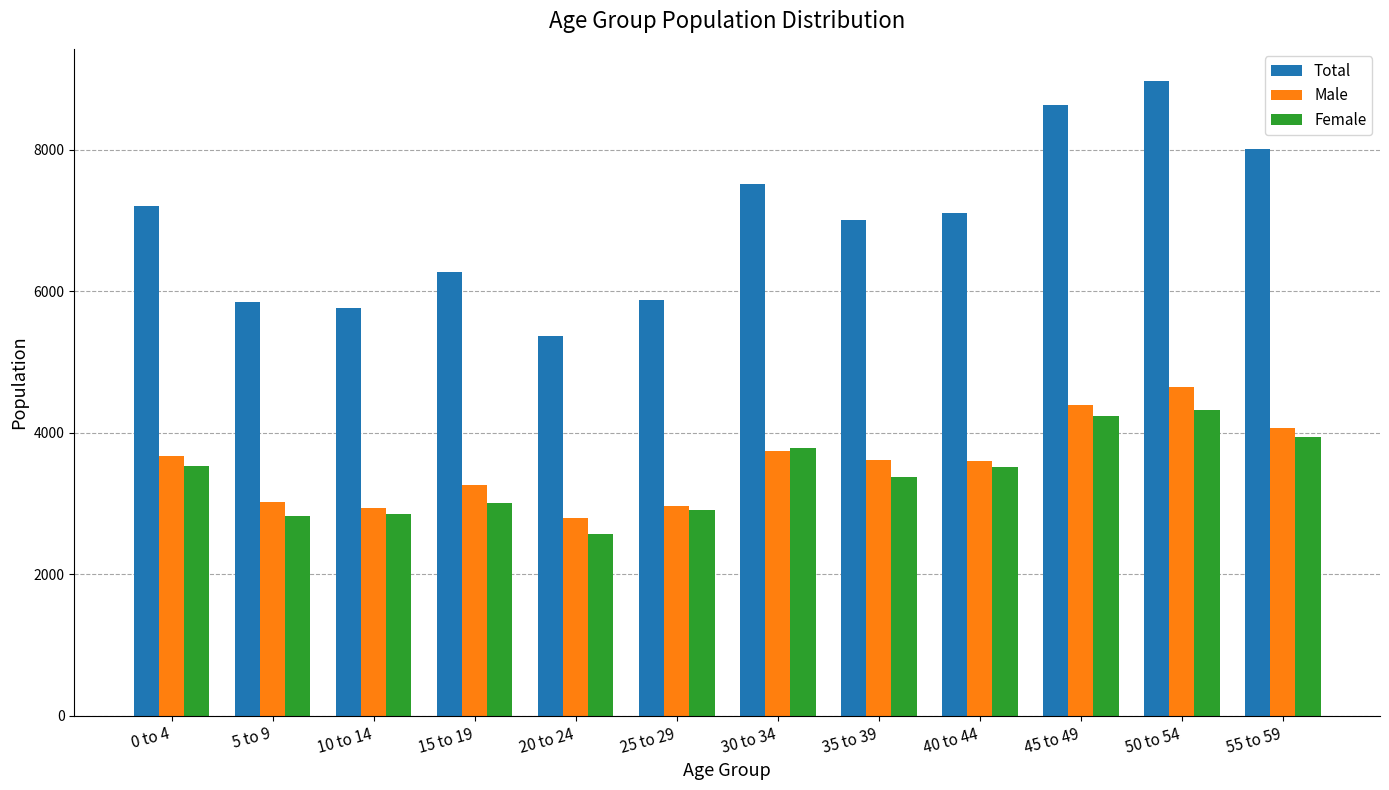

What is the total value across all series at 45 to 49?

17250